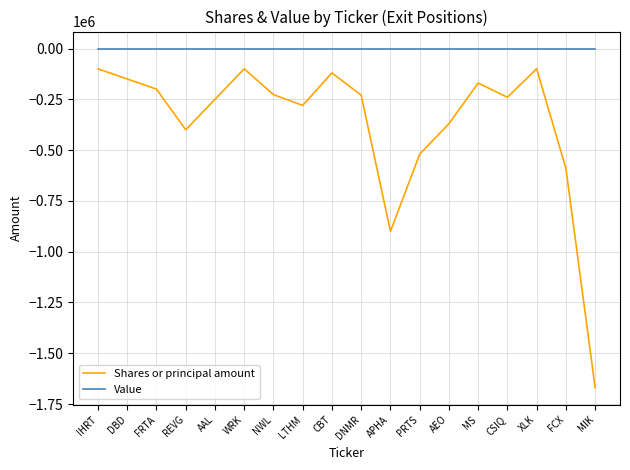

True or false: Value and Shares or principal amount cross at least once.

False